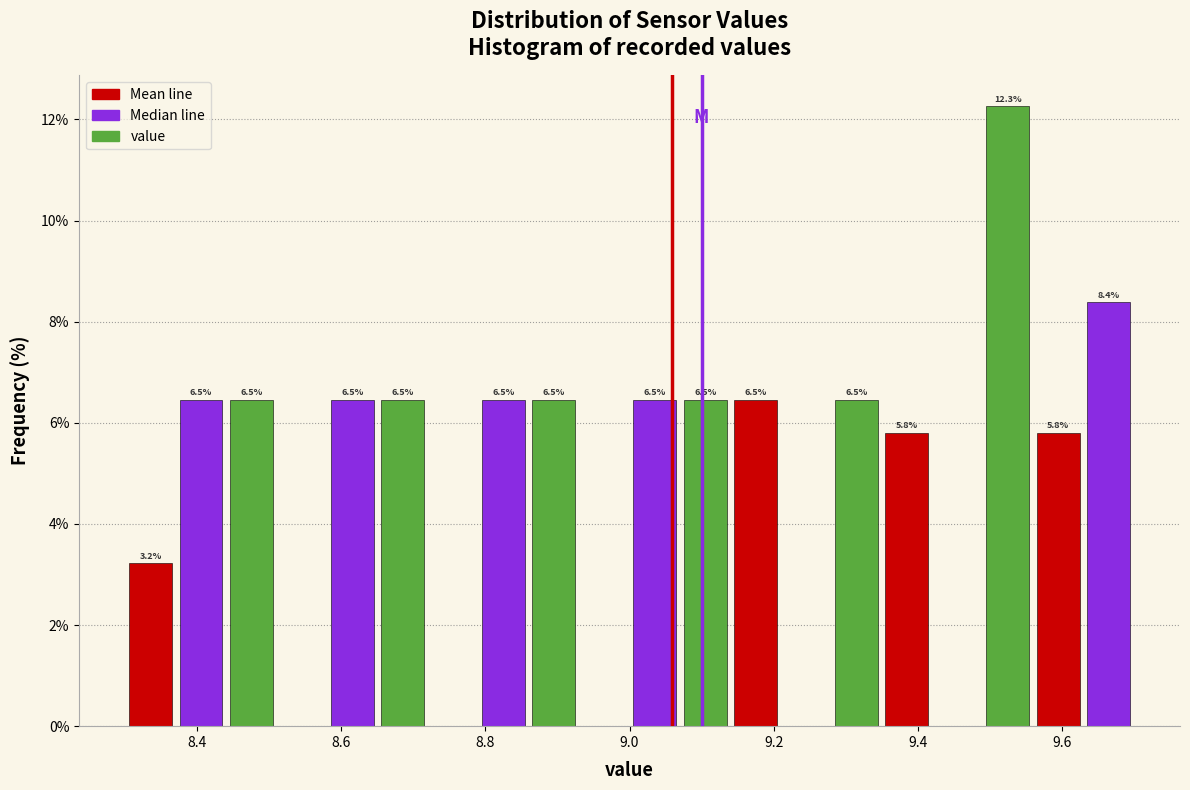

Around what value on the x-axis is the tallest bar? Give the approximate position of its centre, as read against the axis.

9.52